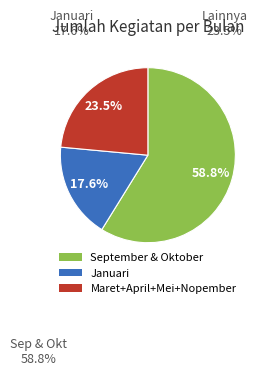

Which category has the biggest portion of the pie?

September & Oktober